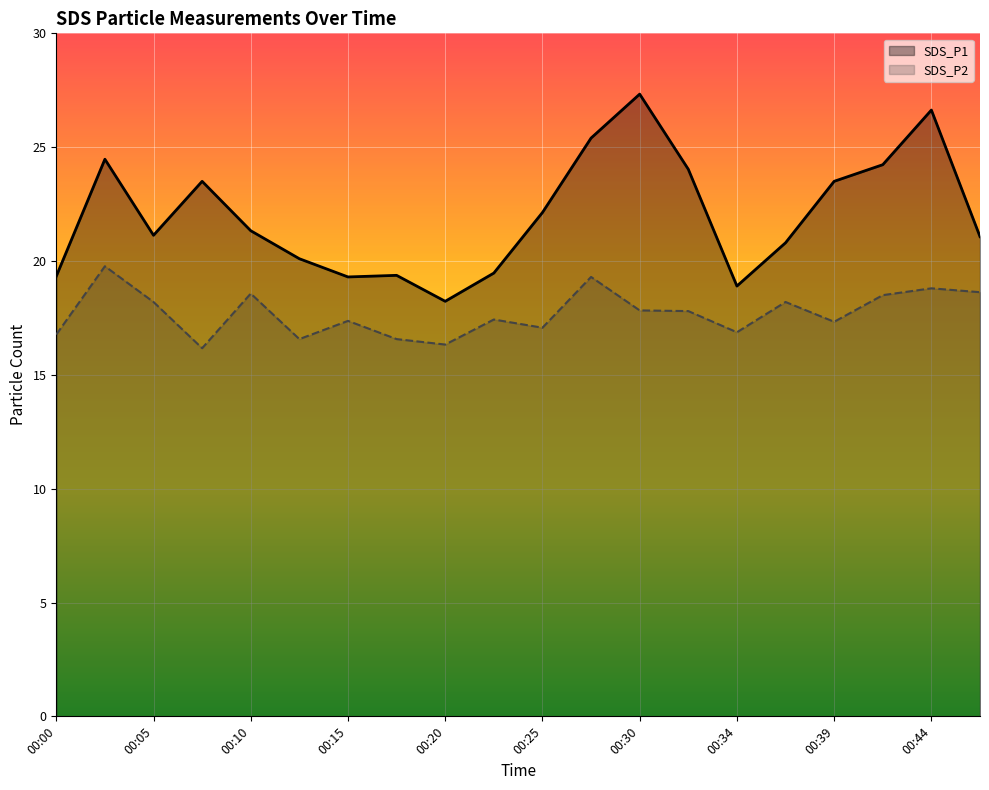

True or false: SDS_P2 and SDS_P1 cross at least once.

False